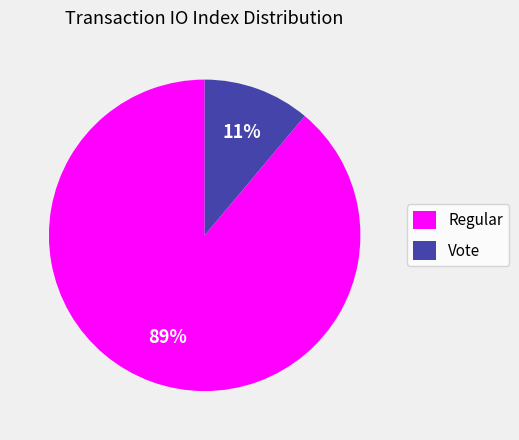

To the nearest percent, what percentage of the pie is Regular?

89%